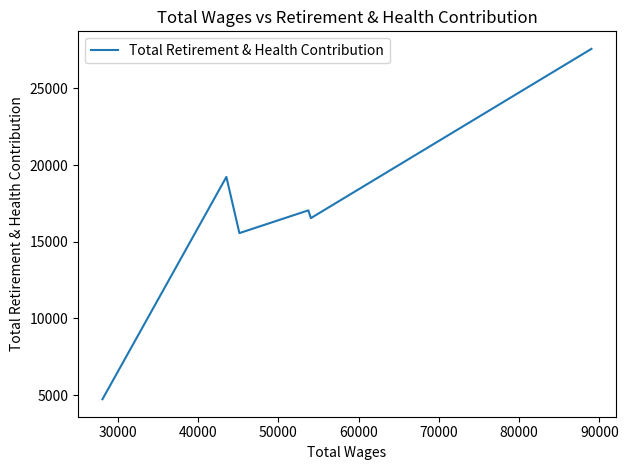

How many values are below 17043?

3